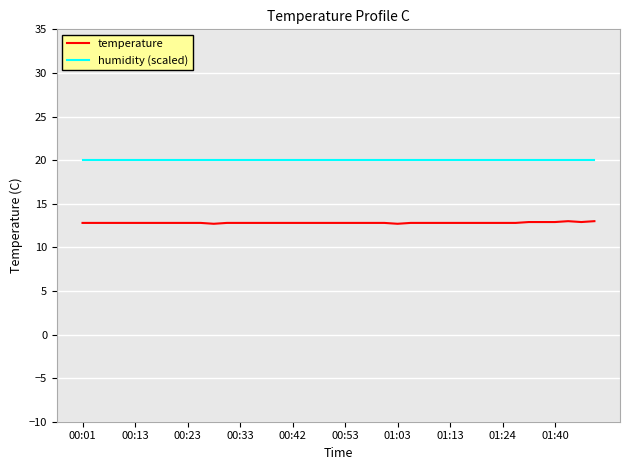

Which series has the largest total across all categories?

humidity (scaled)